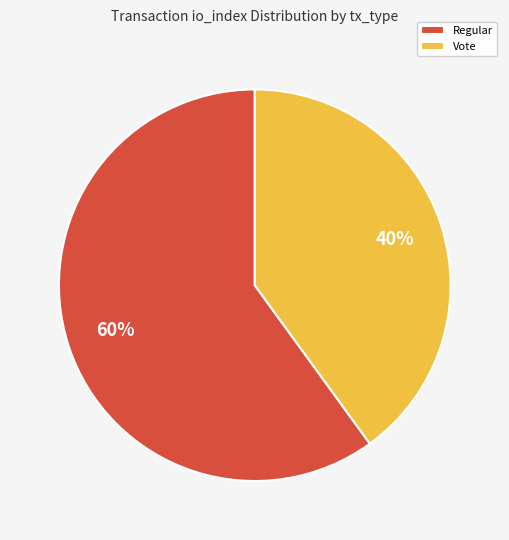

To the nearest percent, what portion does Vote represent?

40%